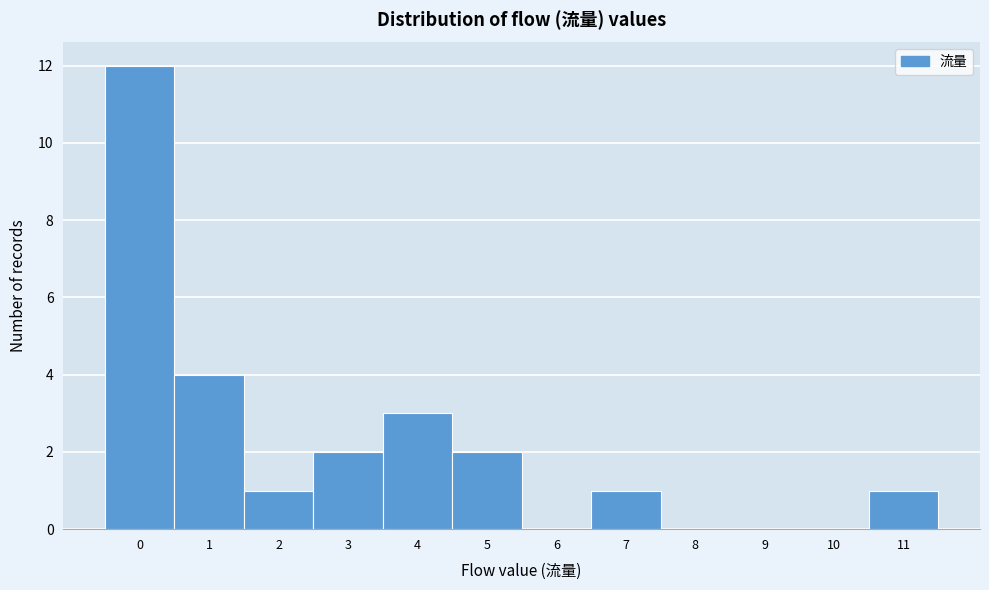

Reading left to right, extract all data points from this chart.

0=12	1=4	2=1	3=2	4=3	5=2	6=0	7=1	8=0	9=0	10=0	11=1